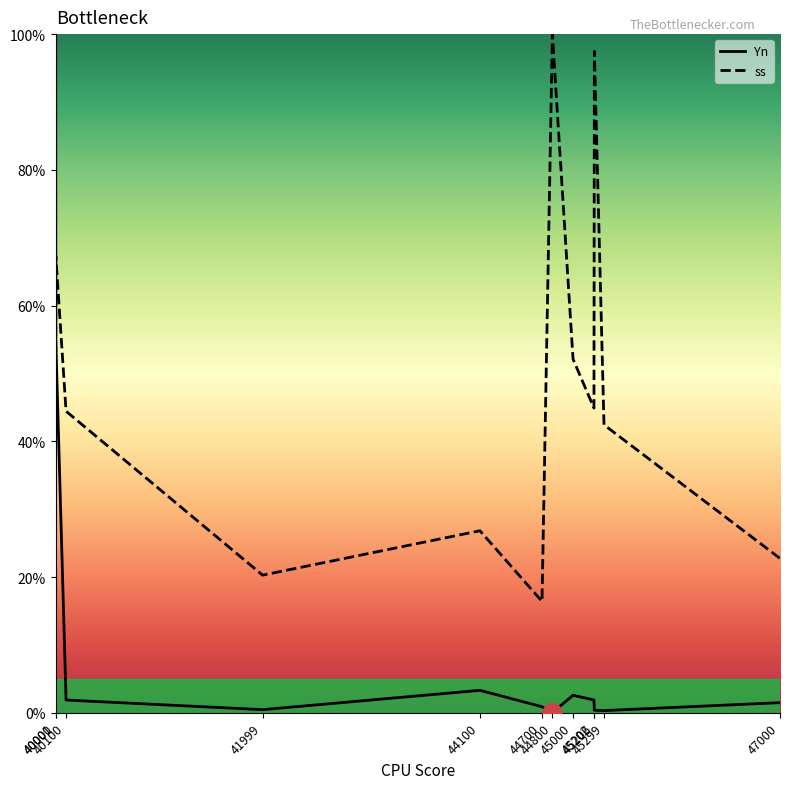

Between which two adjacent categories do ss and Yn first intersect?

40000 and 40001